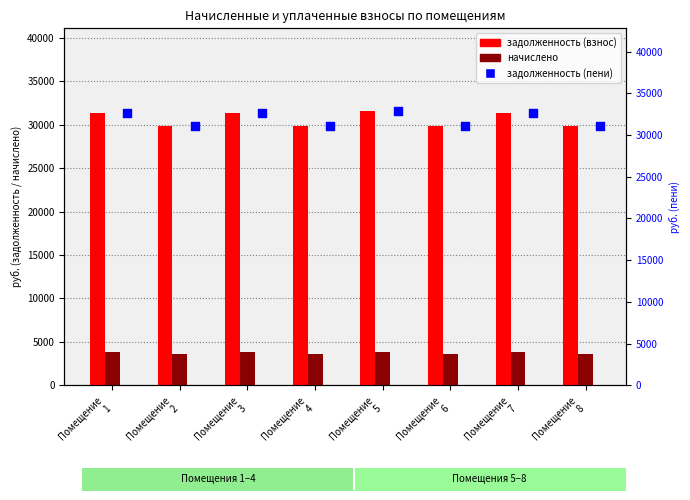

What is the total value across all series at Помещение
7?

67806.1